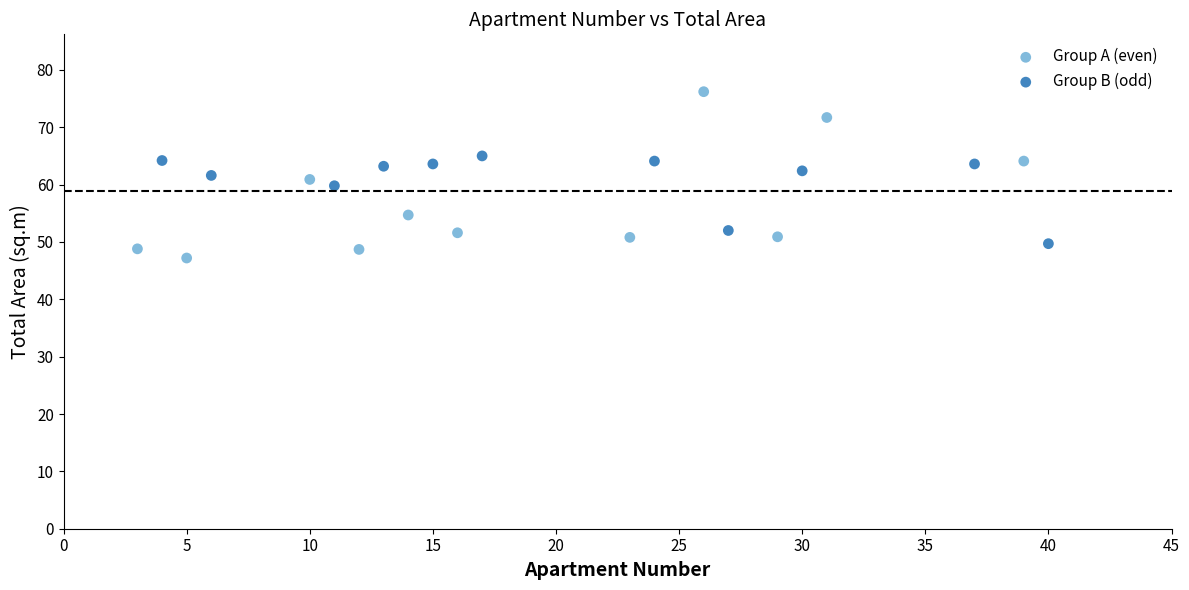

Which series contains the lowest Y value?

Group A (even)